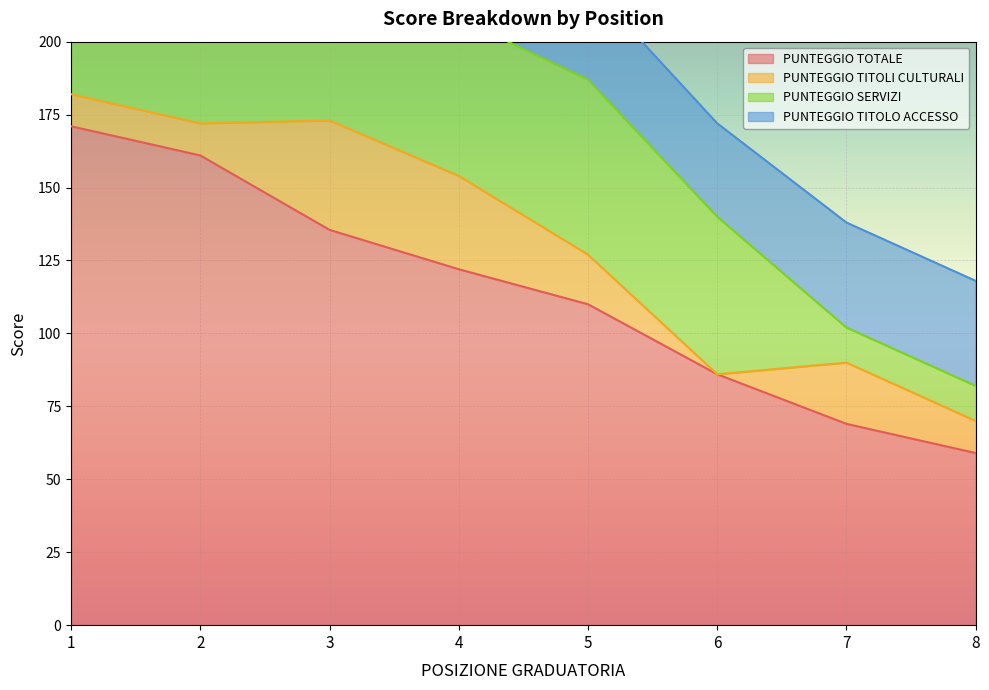

Between 3 and 4, which is larger?

3